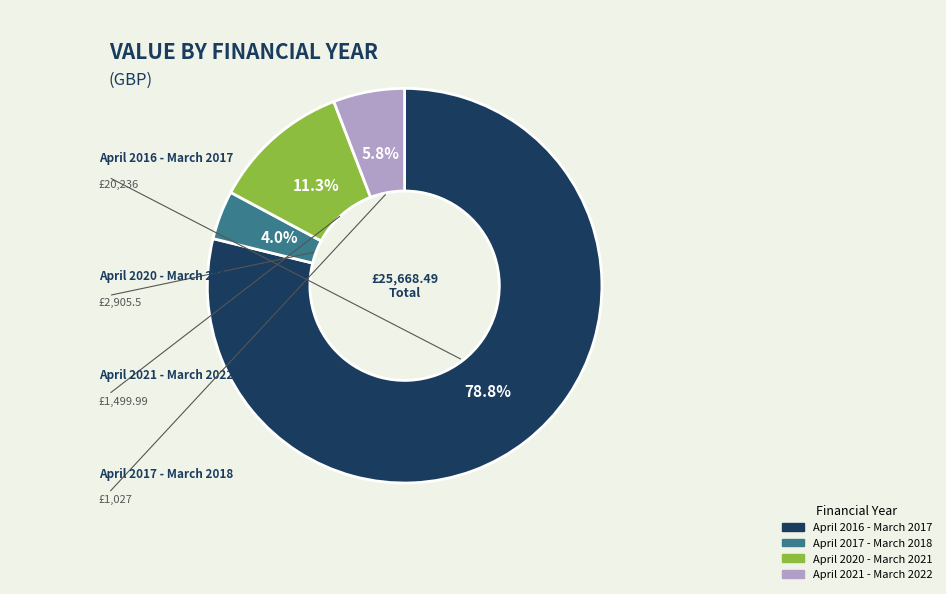

Is it true that April 2016 - March 2017 is 79% of the pie?

True